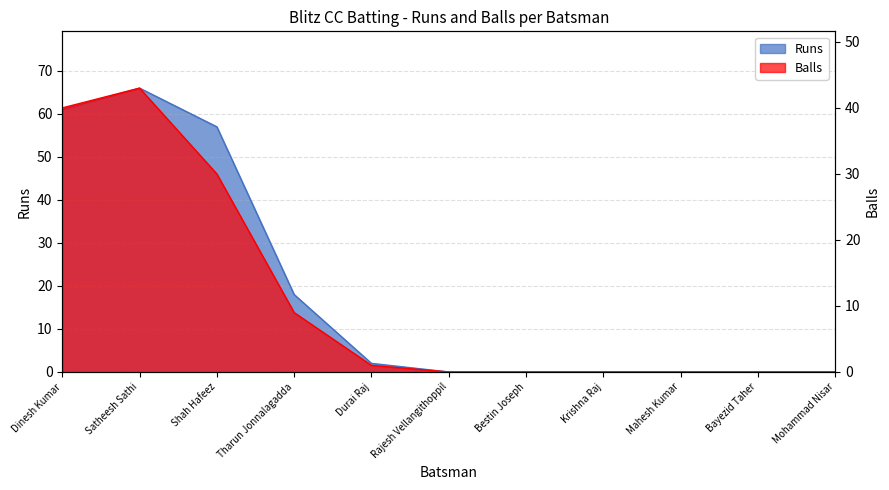

Count the number of data series in this chart.

2